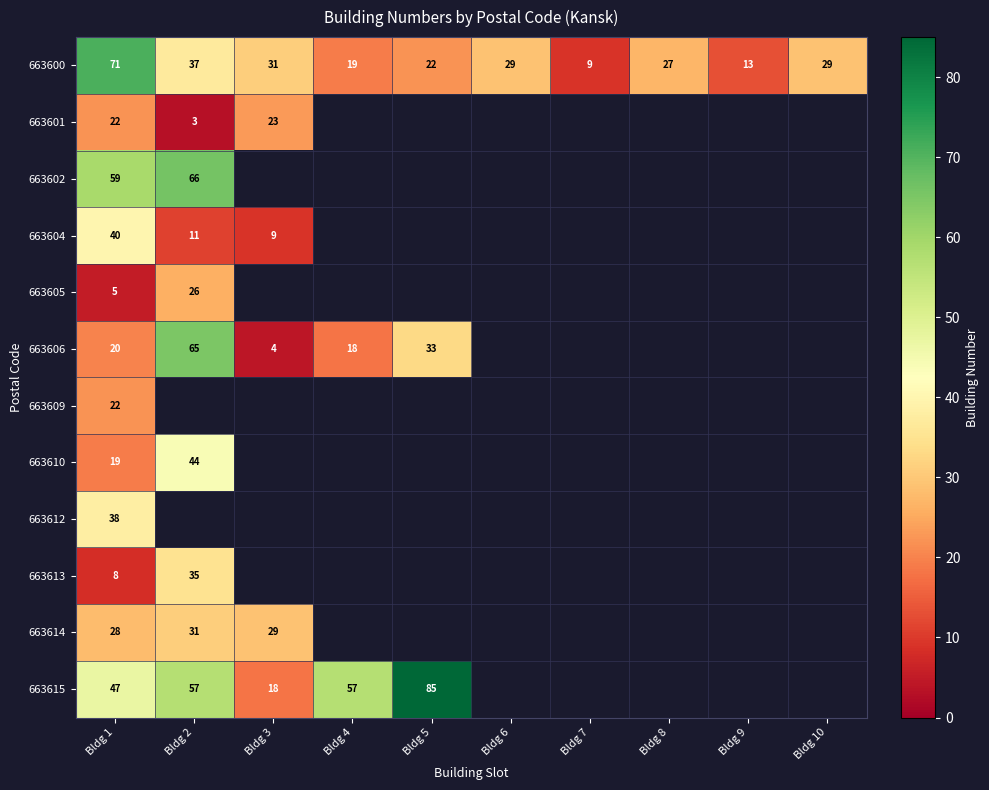

The 663600 series shows 11 at Bldg 10. True or false?

False